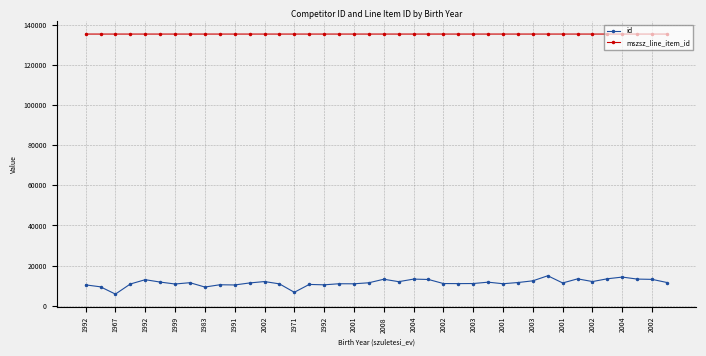

Which series has the widest spread of values?

id